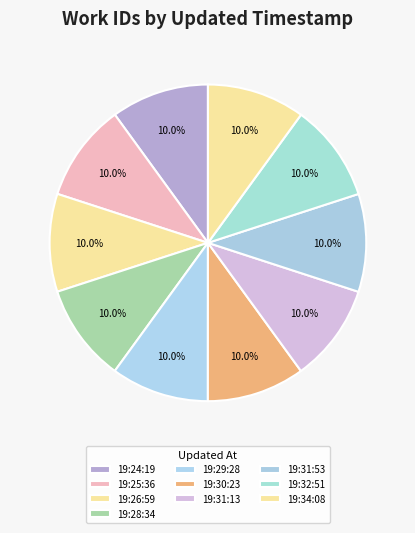

Count the number of slices in the pie.

10